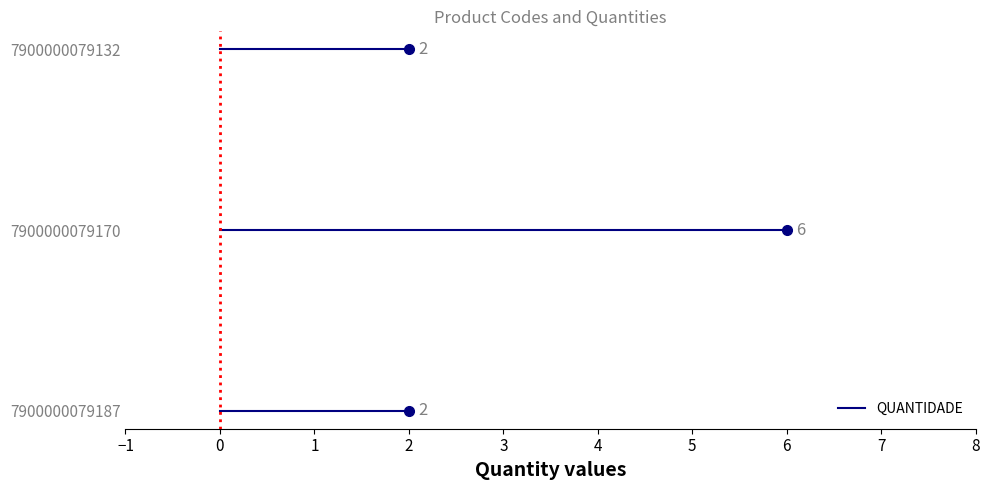

True or false: the data shows 2 at 7900000079187.

True